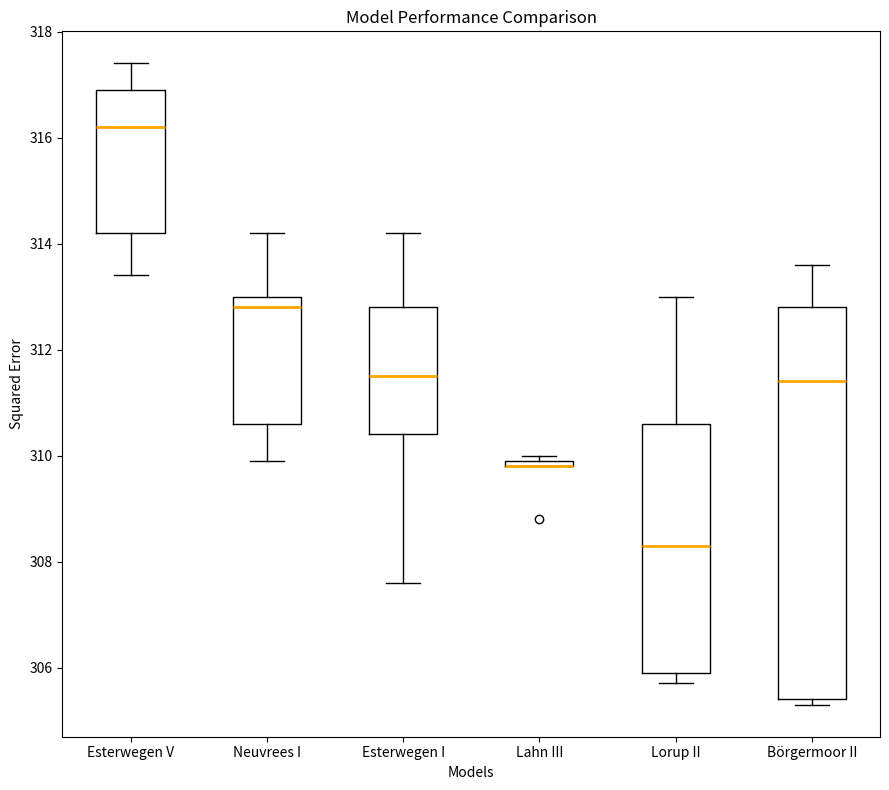

Where does the upper whisker of the box for Neuvrees I end on the y-axis? The values are not printed on the chart, so give them approximately, as read against the axis.

314.2